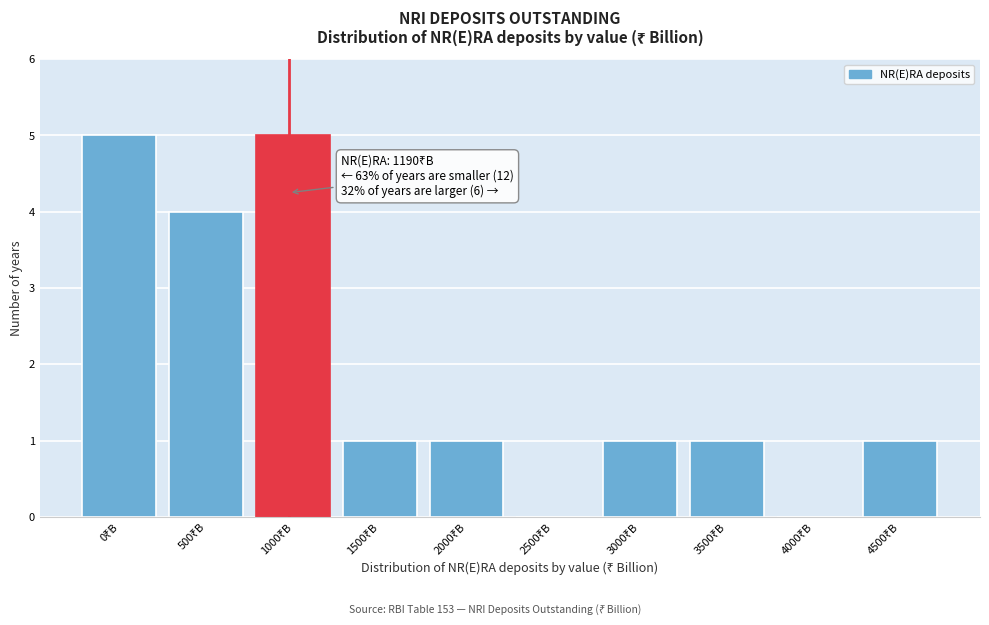

What is the greatest value displayed?

5